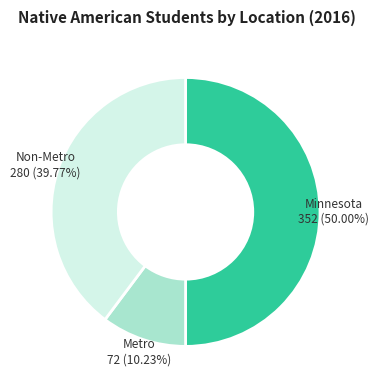

What percentage do Metro and Minnesota together represent?

60.2%